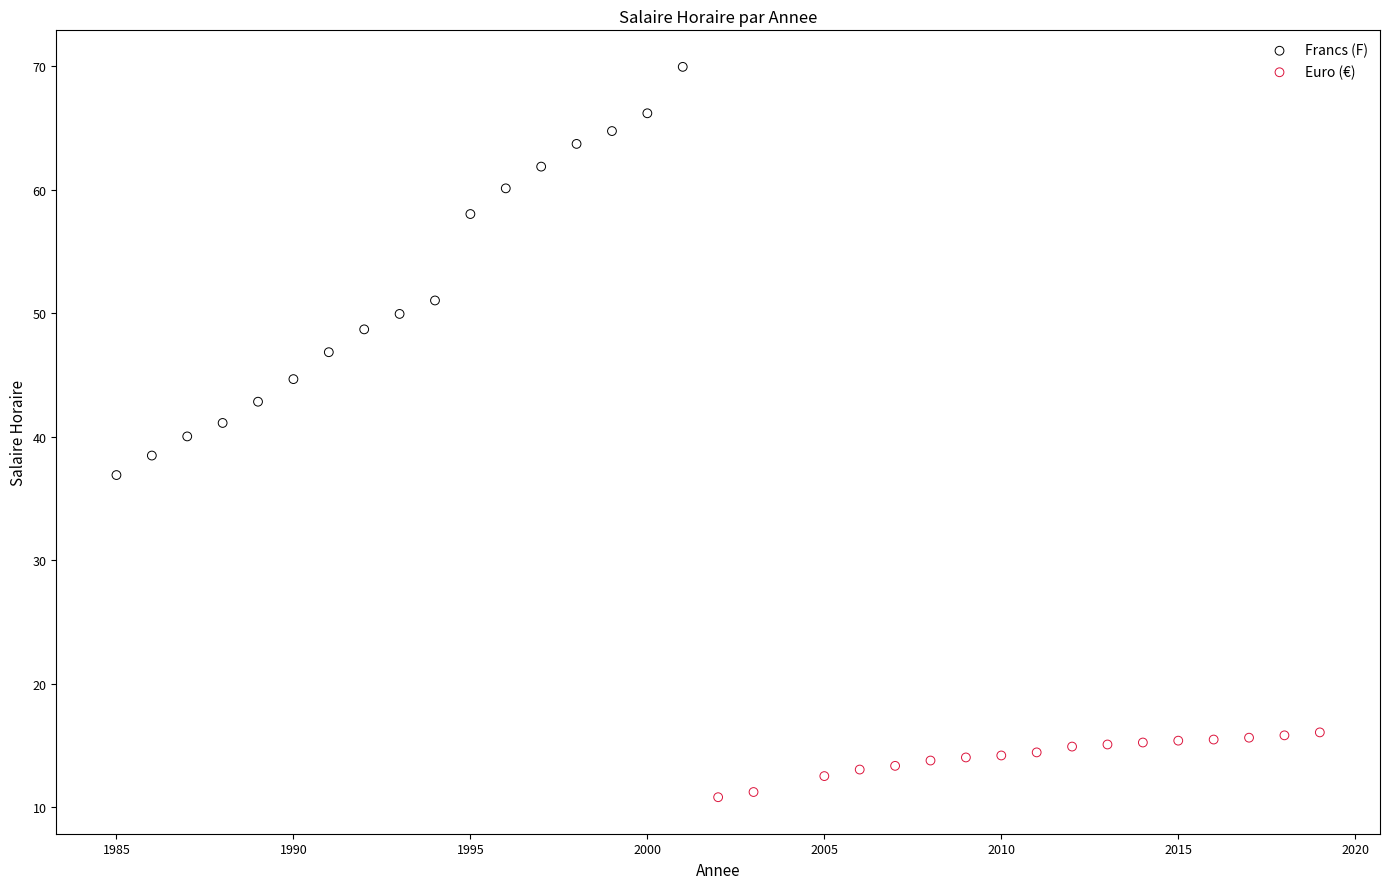

Which series contains the lowest Y value?

Euro (€)